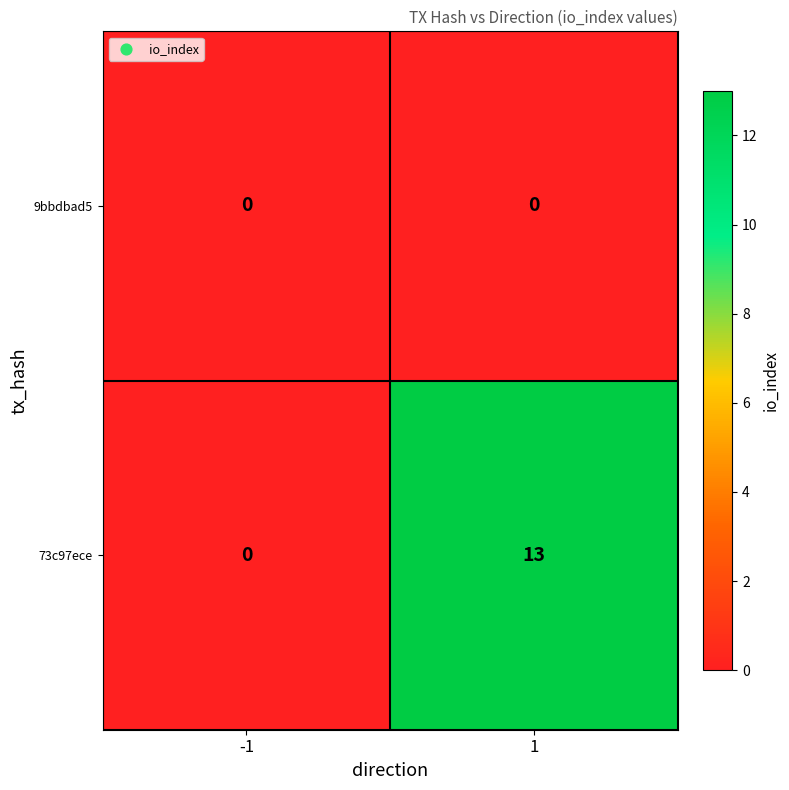

What is the maximum value shown in the chart?

13